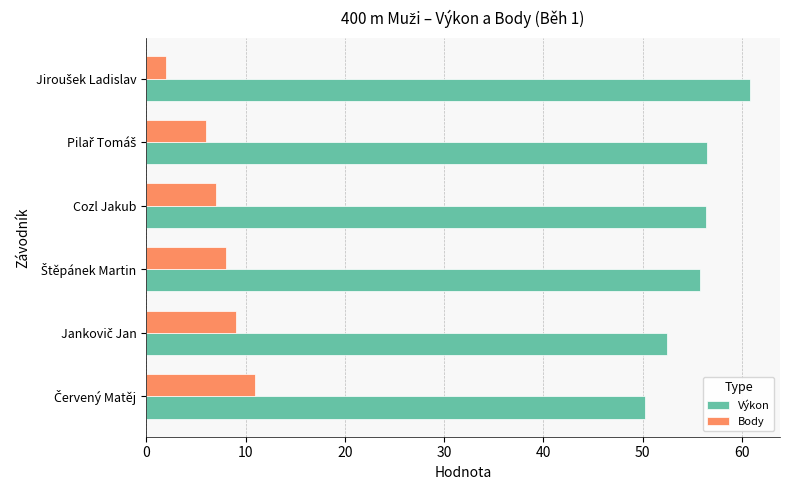

What is the difference between the highest and lowest values at Cozl Jakub?

49.4